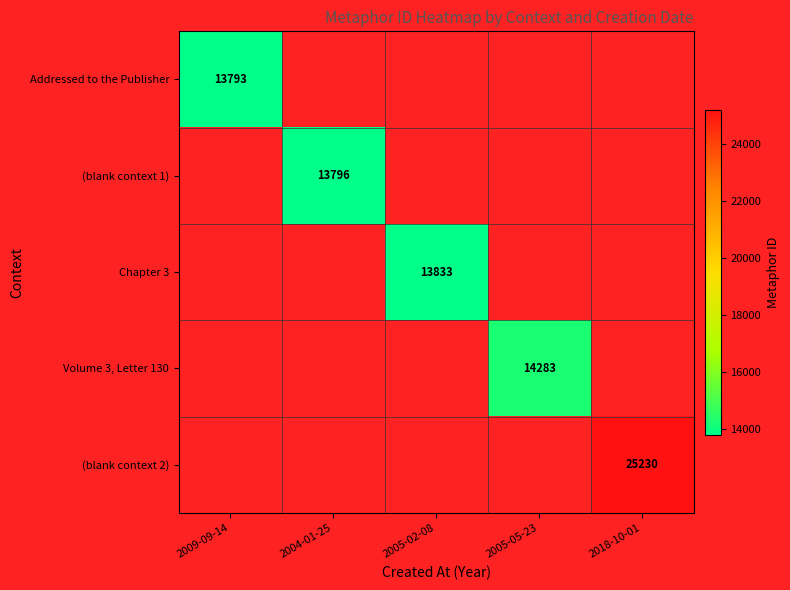

What value does the (blank context 2) series have at 2018-10-01?

25230.0